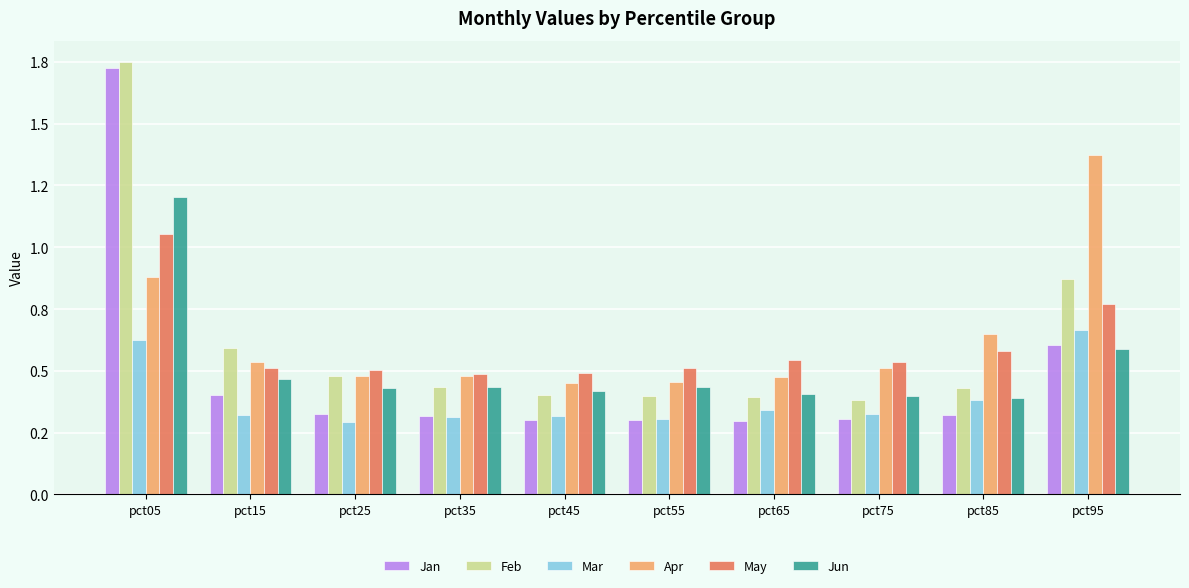

What are all the series names shown in the legend?

Jan, Feb, Mar, Apr, May, Jun